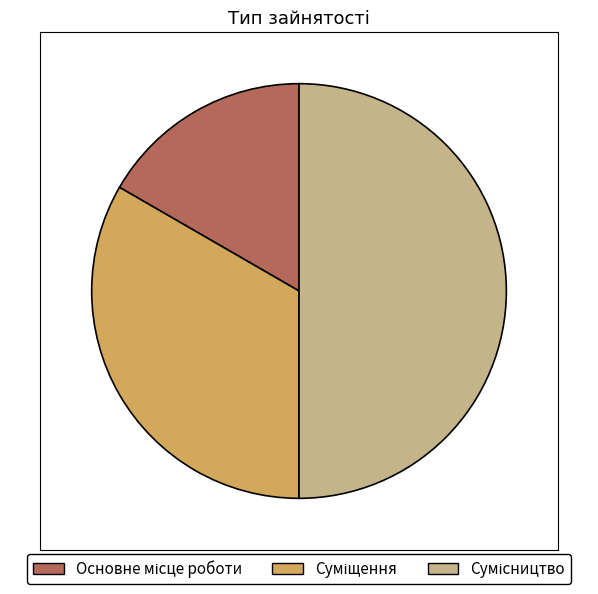

To the nearest percent, what is the difference between the largest and smallest slice percentages?

33%